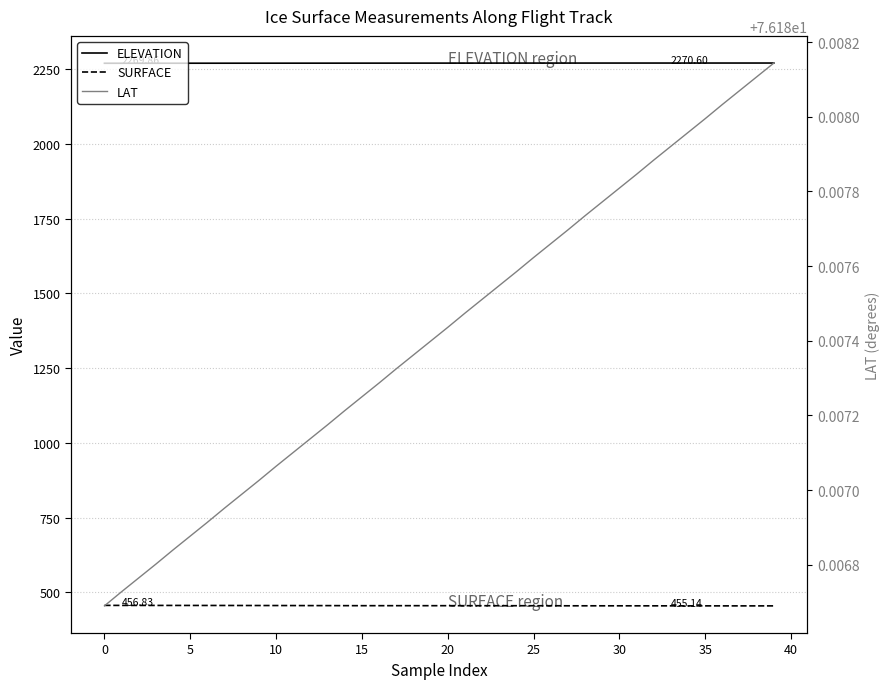

What is the average value of the SURFACE series?

455.8